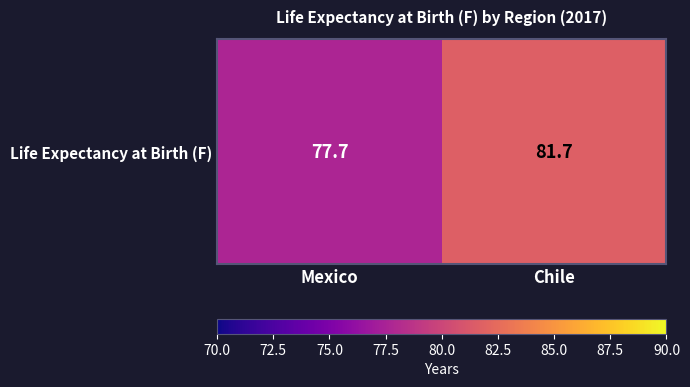

Where is the data nearest to the value 79?

Mexico